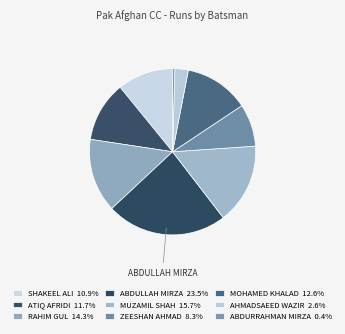

How many segments does this pie chart have?

9